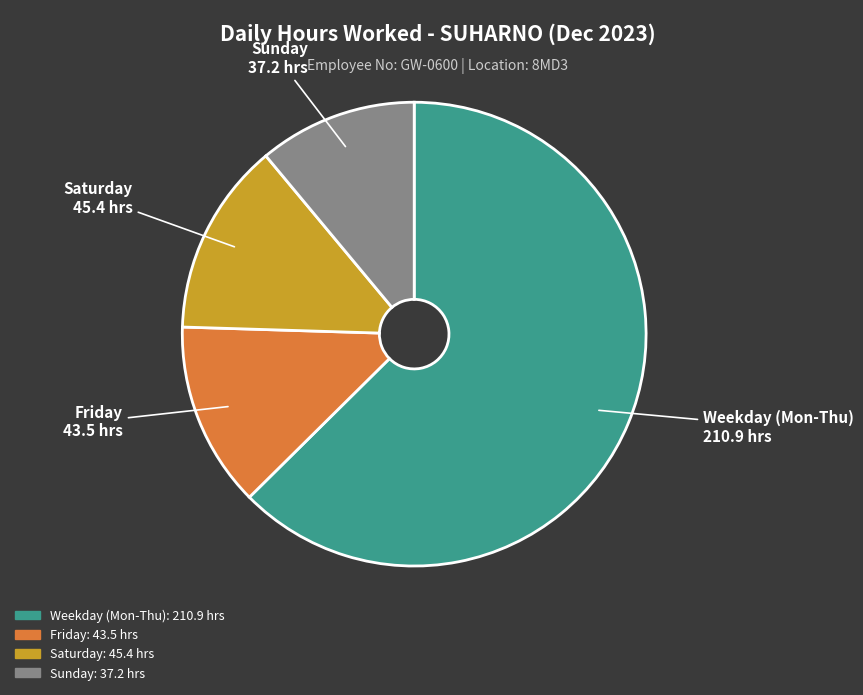

Is there a majority slice in this chart?

Yes